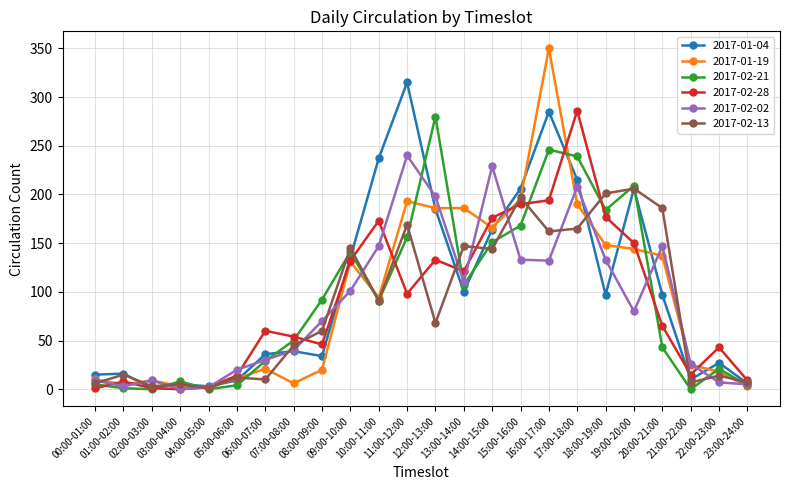

How many data points does each series have?

24